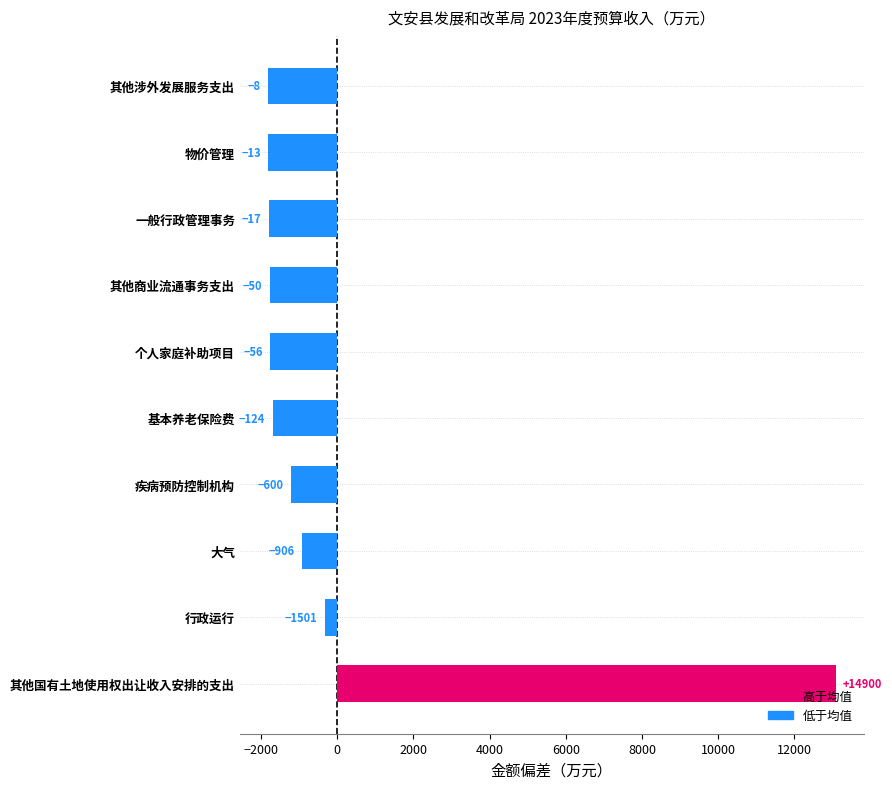

Does the chart contain any negative values?

Yes